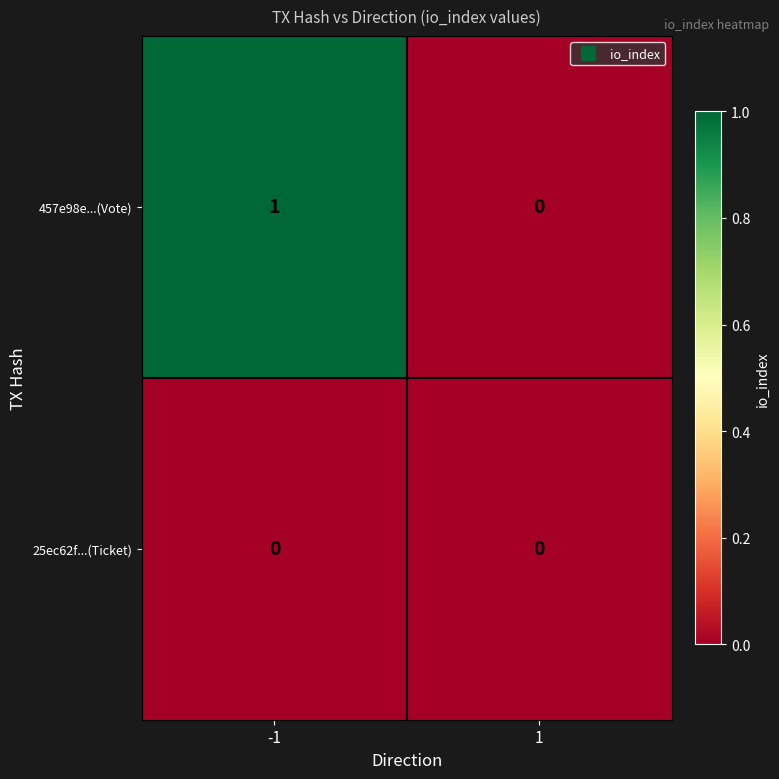

Reading left to right, what are all the values shown in this chart?

457e98e...(Vote): -1=1	1=0
25ec62f...(Ticket): -1=0	1=0